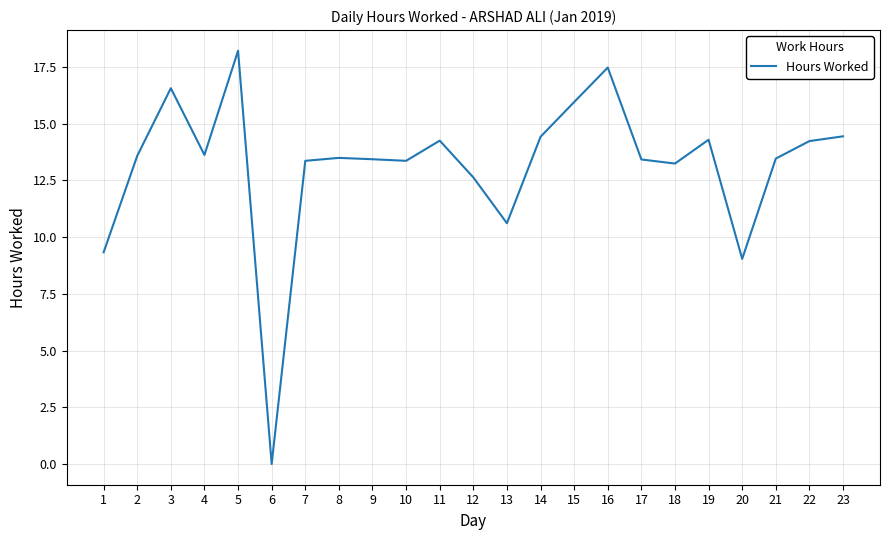

What is the change in value from 6 to 19?

+14.3